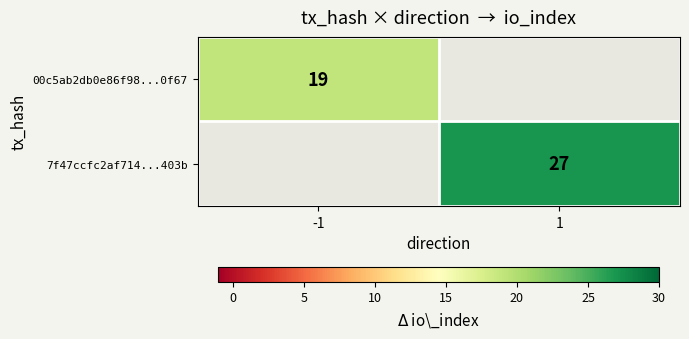

True or false: 7f47ccfc2af714...403b has a value of 27 at 1.

True